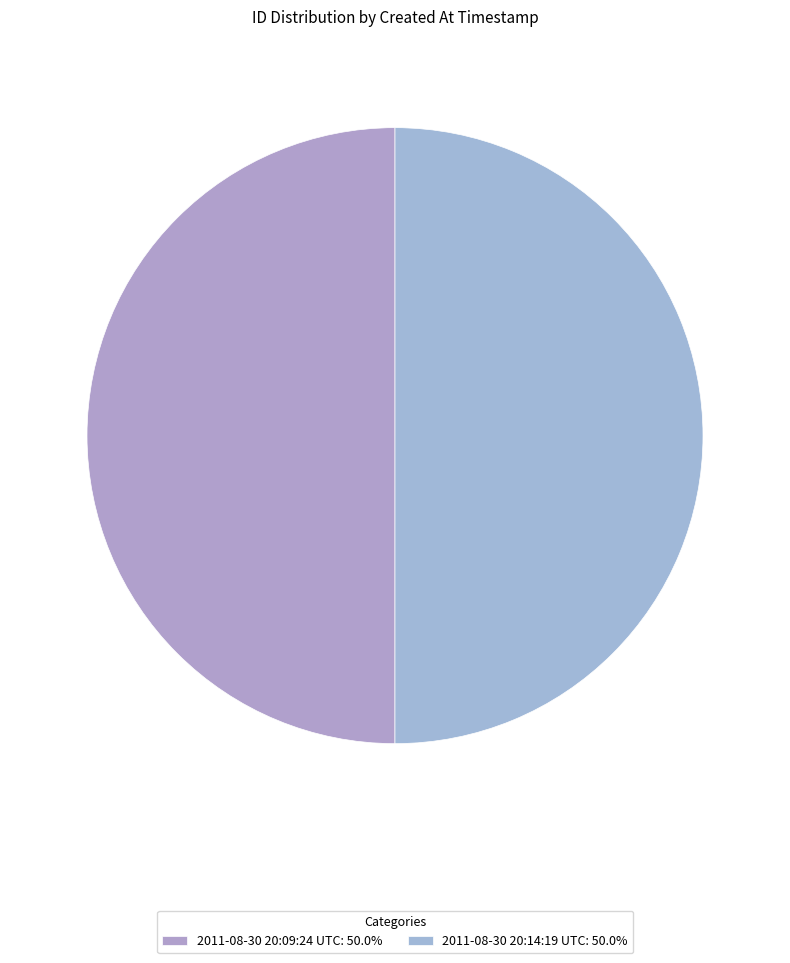

How many slices are in this pie chart?

2